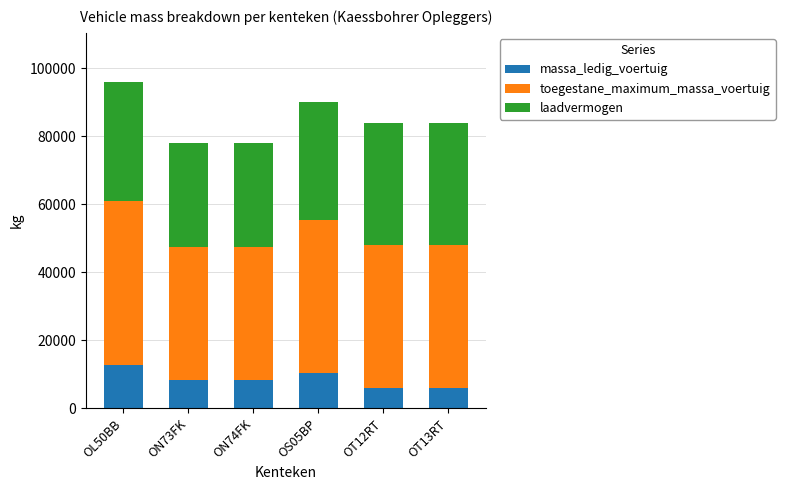

Reading left to right, what are the values for massa_ledig_voertuig?

OL50BB=12800	ON73FK=8350	ON74FK=8350	OS05BP=10230	OT12RT=5900	OT13RT=5900